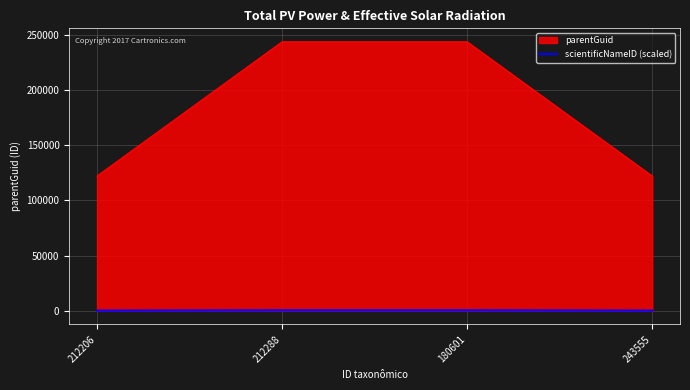

The chart shows a value of 268.5 at 243555. True or false?

True